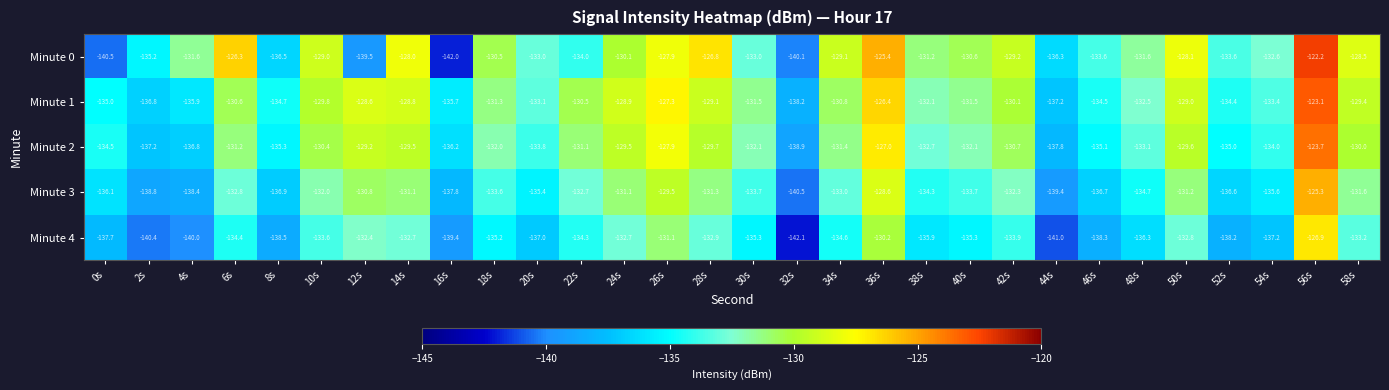

At 56s, list the series in order from smallest to largest.

Minute 4, Minute 3, Minute 2, Minute 1, Minute 0